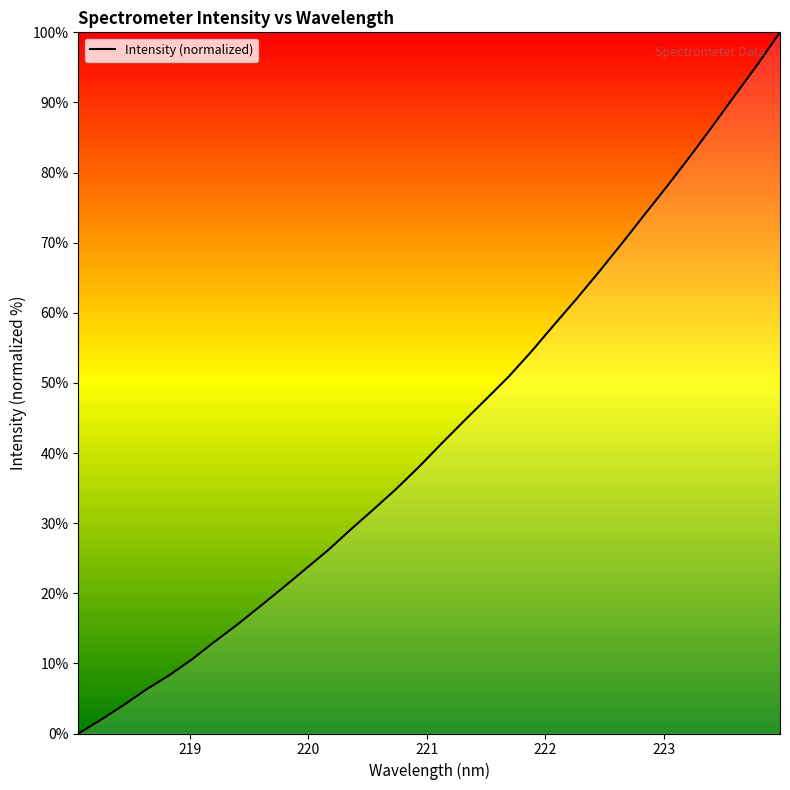

How many lines are shown in the chart?

1